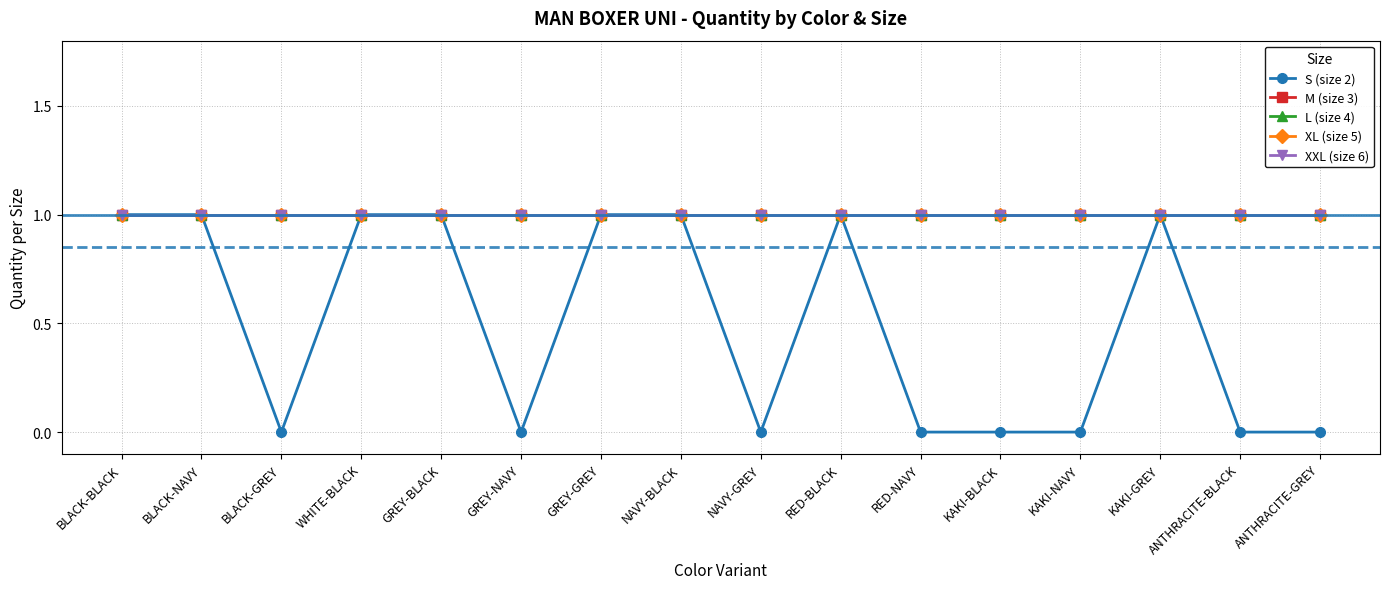

True or false: S (size 2) and XL (size 5) intersect in this chart.

False